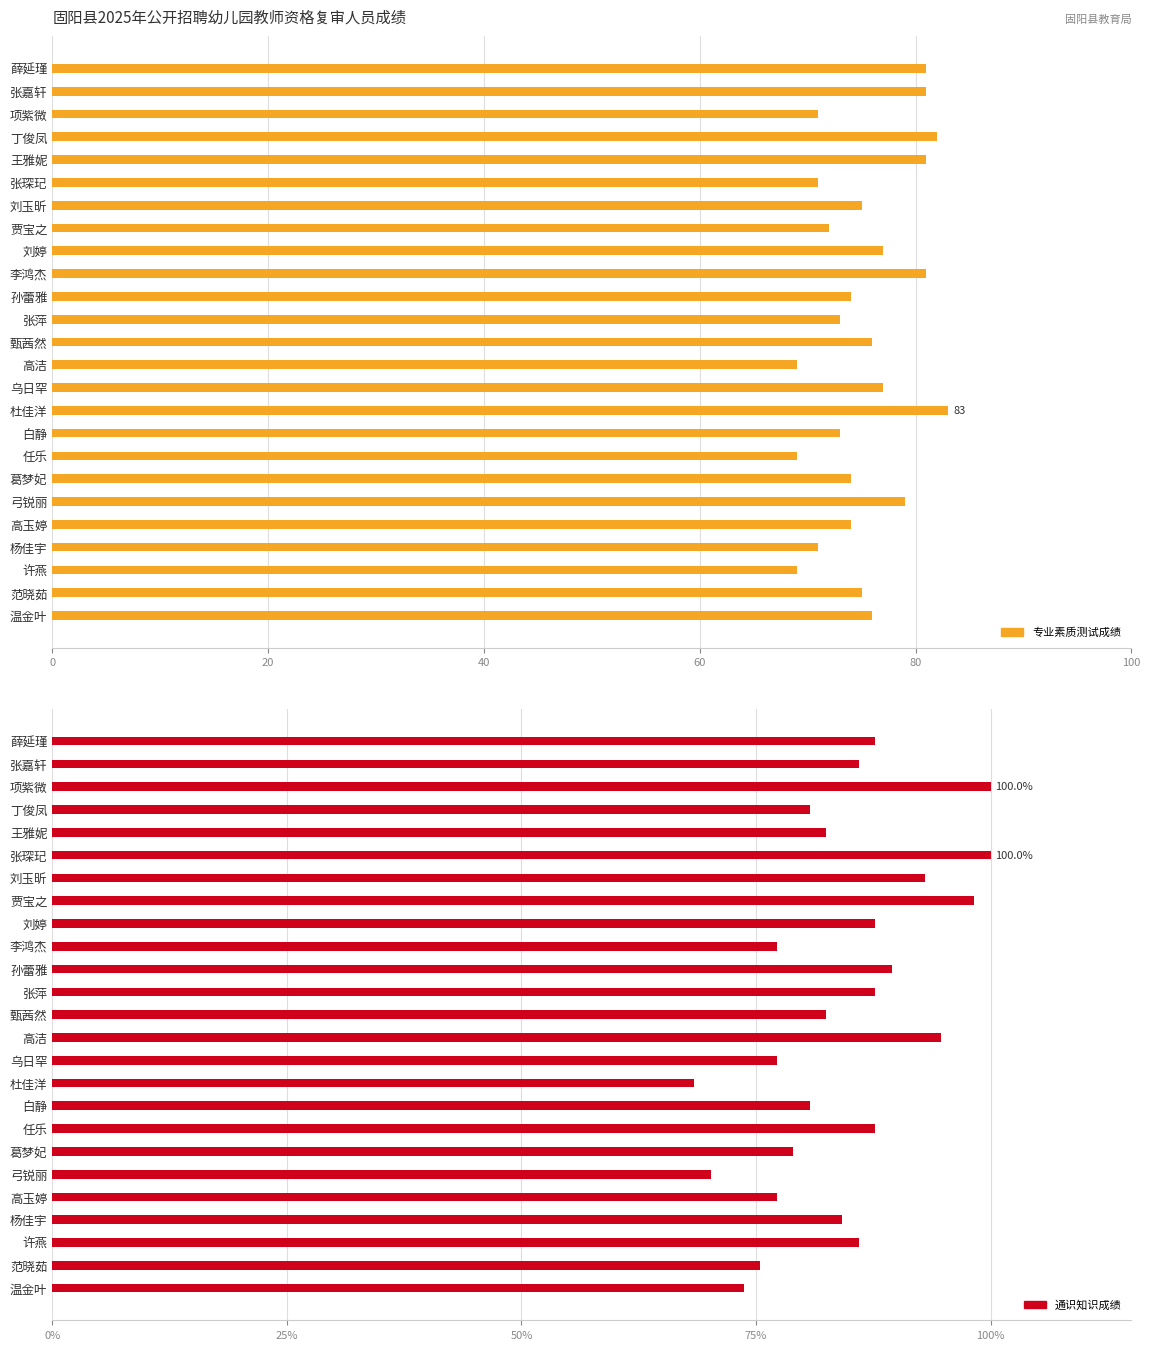

At how many categories does at least one series exceed 77?

7